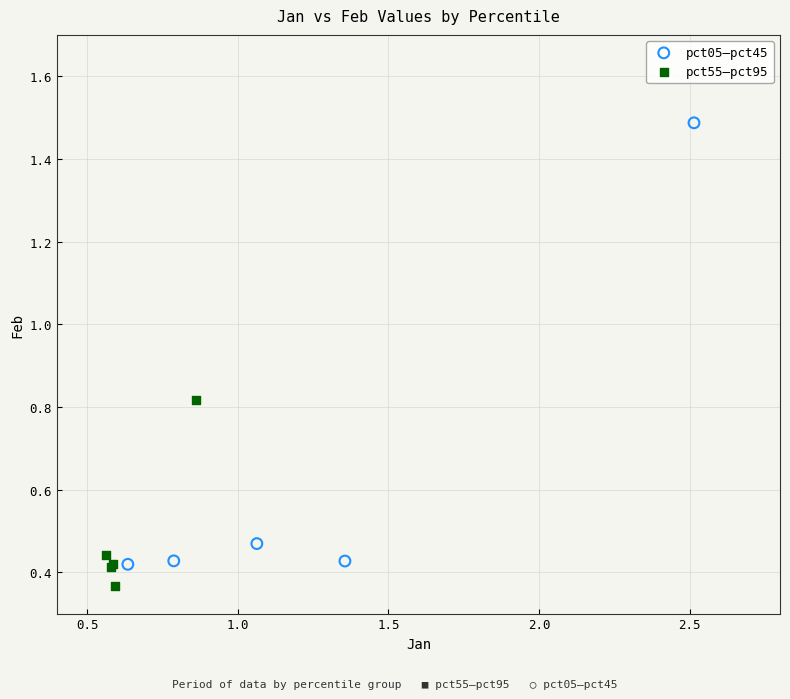

Which series has the widest spread of Y values?

pct05–pct45